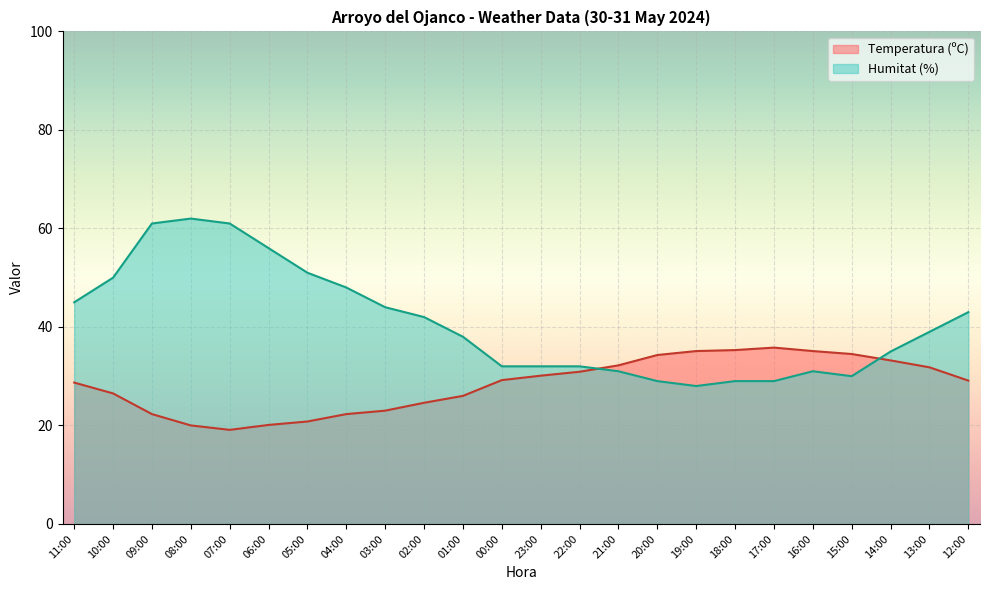

How many lines are shown in the chart?

2